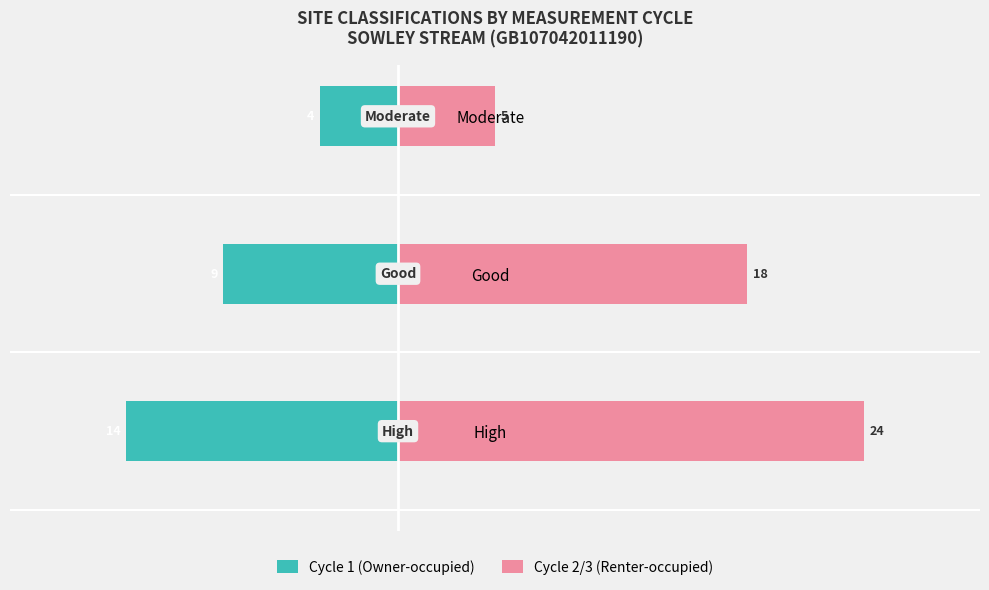

How many data points in Cycle 1 (Owner-occupied) are less than -9?

1